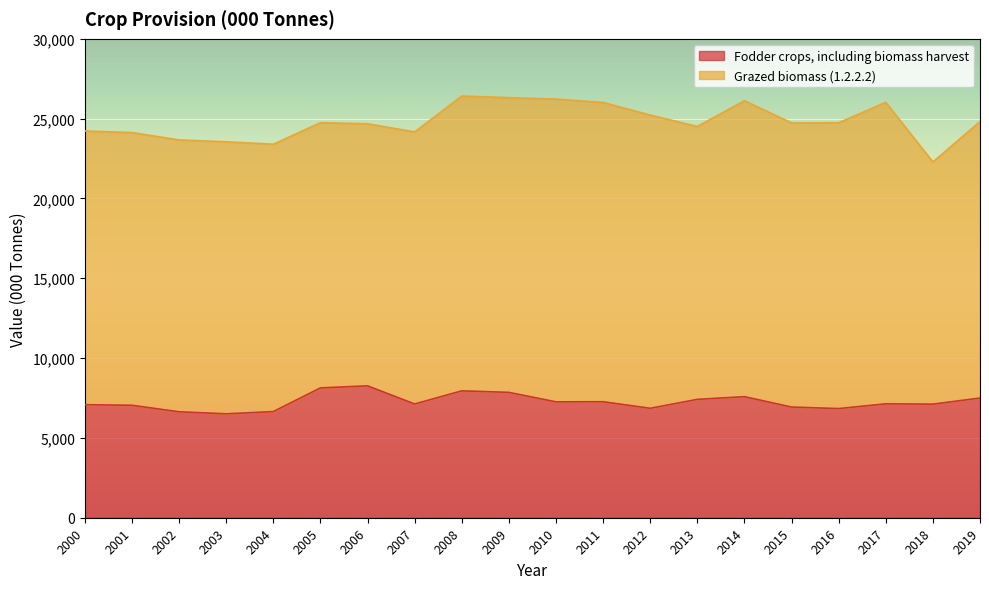

True or false: the data shows 8261.4 at 2006.

True